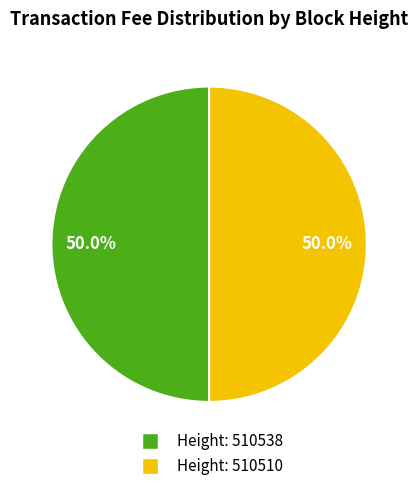

Combined, what portion of the pie is Height: 510510 and Height: 510538?

100.0%